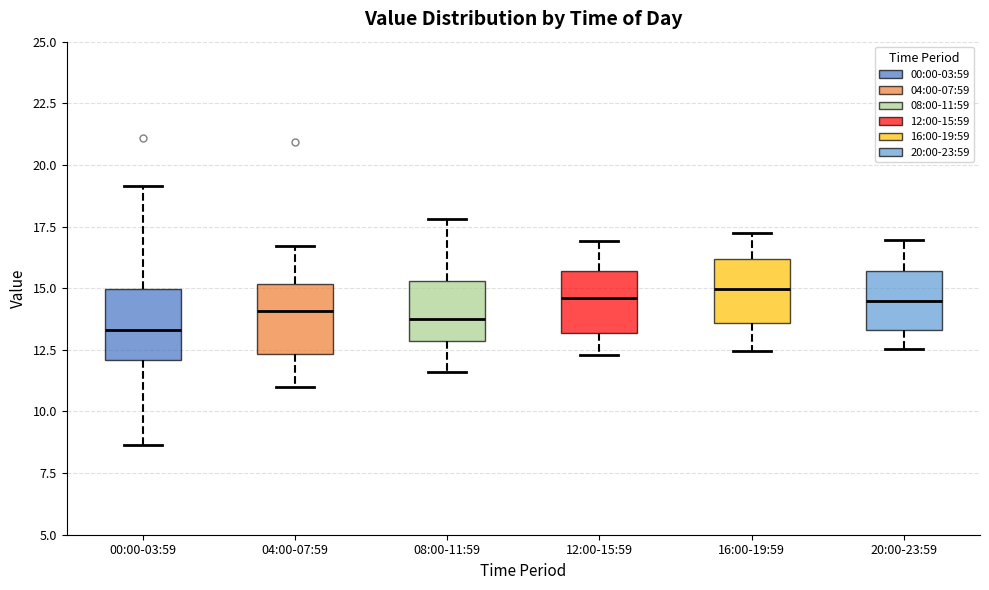

Reading left to right, read every box against the y-axis: the position of its median line, the range the box covers, and the ends of its whiskers. The values are not printed on the chart, so give them approximately, as read against the axis.

00:00-03:59: median 13.5, box 12.0 to 15.0, whiskers 8.5 to 19.0
04:00-07:59: median 14.0, box 12.5 to 15.0, whiskers 11.0 to 16.5
08:00-11:59: median 14.0, box 13.0 to 15.5, whiskers 11.5 to 18.0
12:00-15:59: median 14.5, box 13.0 to 15.5, whiskers 12.5 to 17.0
16:00-19:59: median 15.0, box 13.5 to 16.0, whiskers 12.5 to 17.5
20:00-23:59: median 14.5, box 13.5 to 15.5, whiskers 12.5 to 17.0